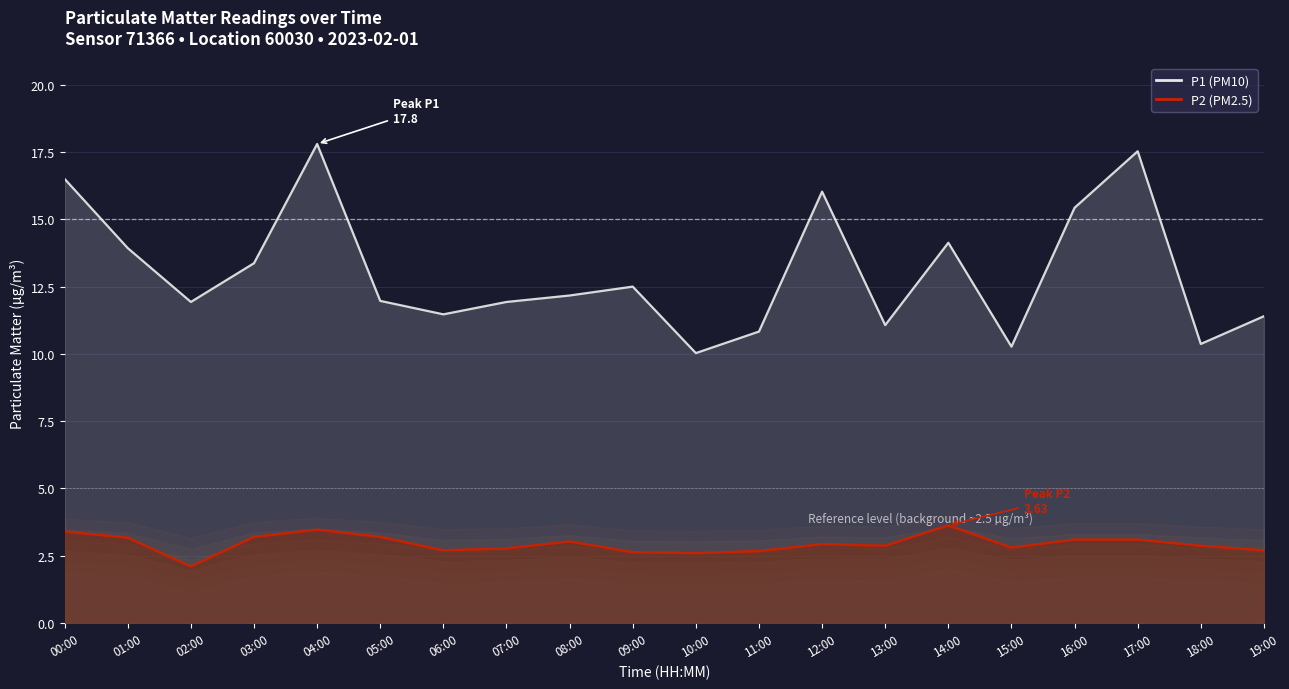

Which series has the widest spread of values?

P1 (PM10)